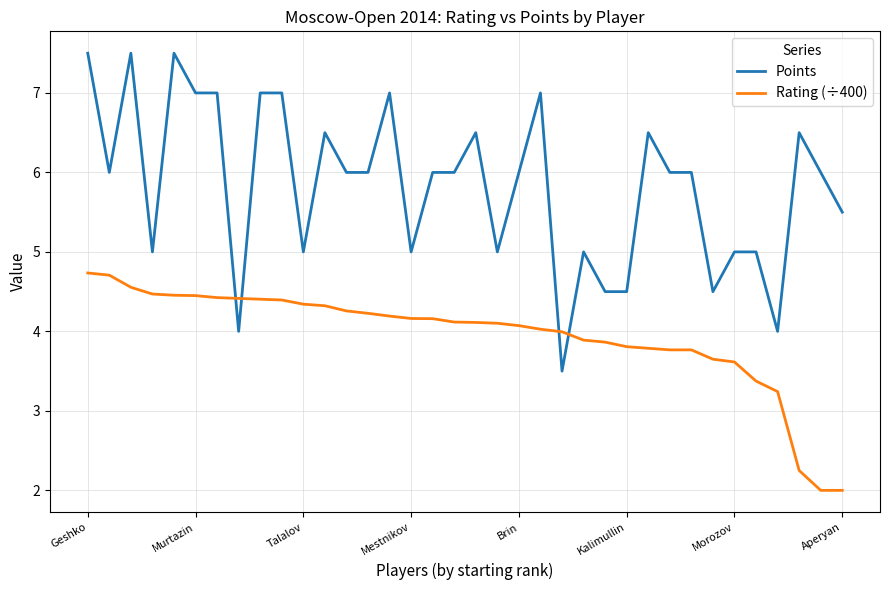

True or false: Points and Rating (÷400) cross at least once.

True